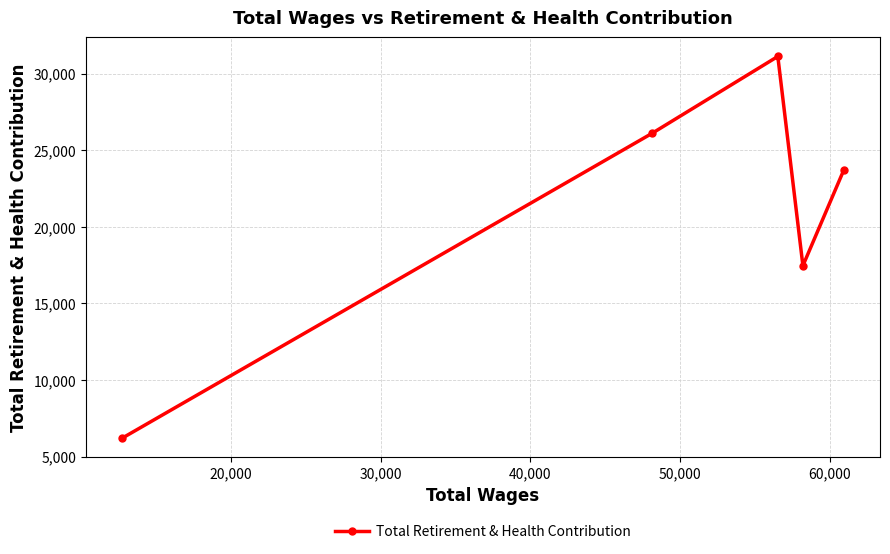

Count the number of values greater than 23723.

3